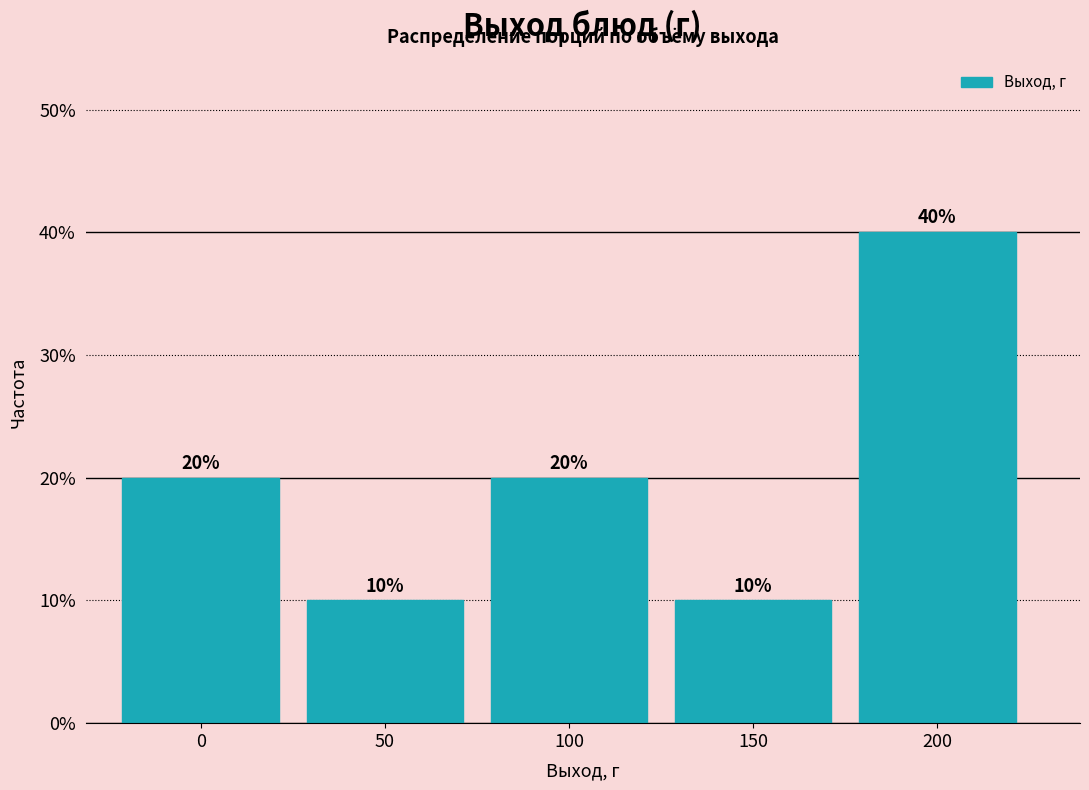

Reading left to right, transcribe all the data shown in this chart.

20	10	20	10	40